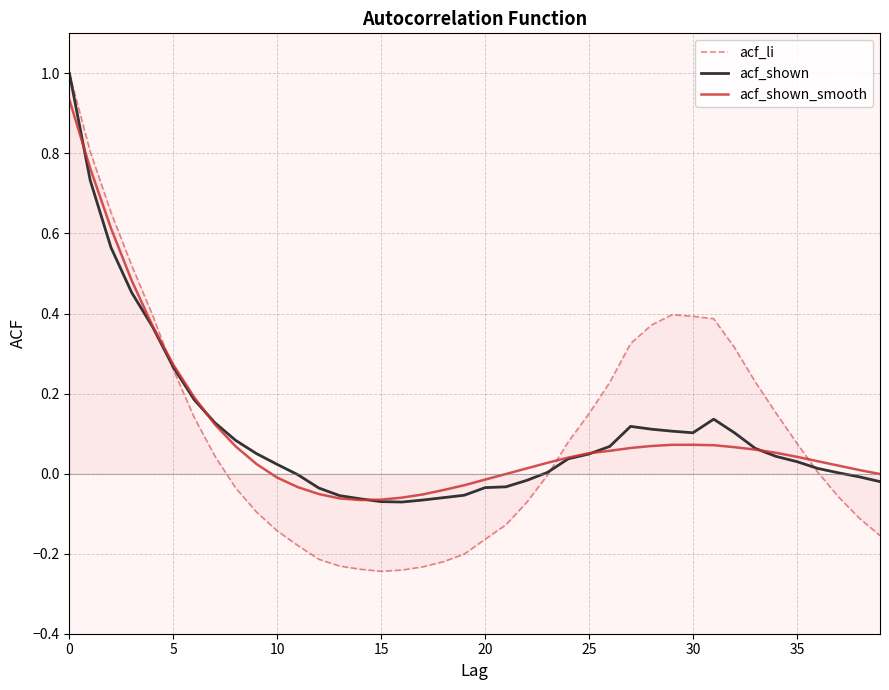

What are all the series names shown in the legend?

acf_li, acf_shown, acf_shown_smooth